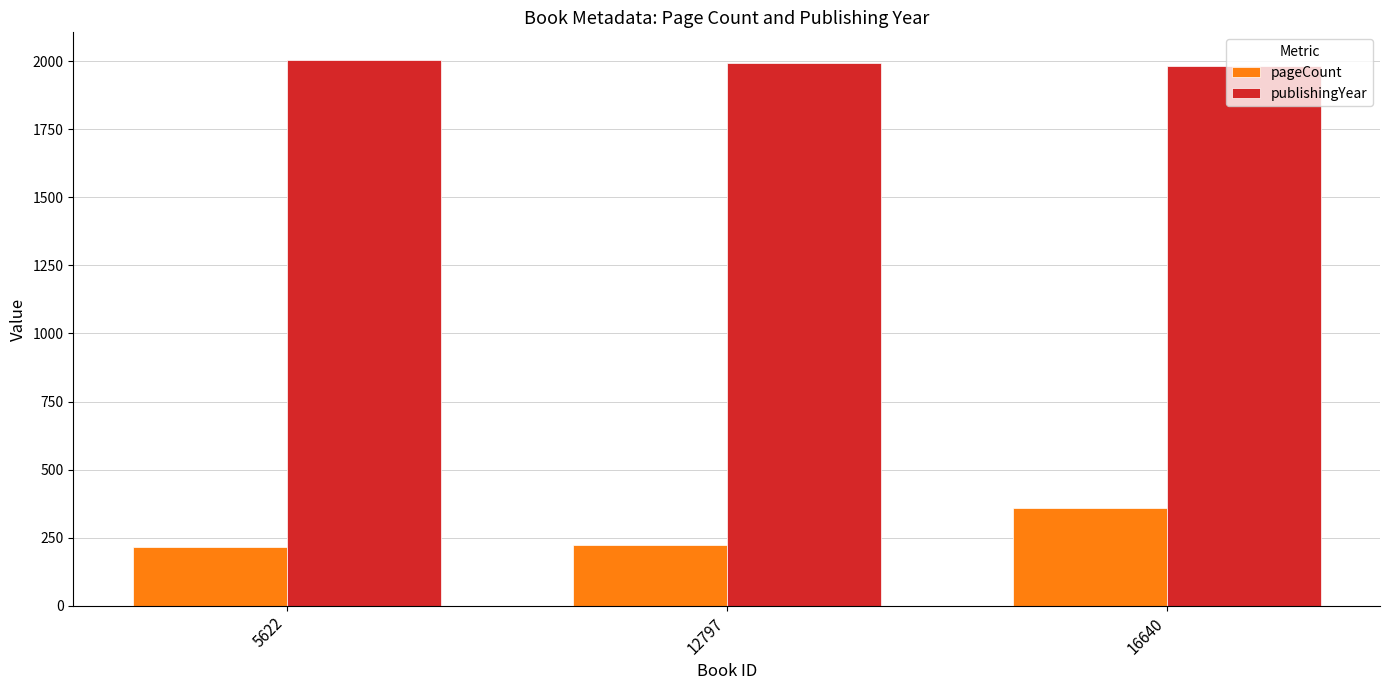

Between 12797 and 16640, which series saw the biggest shift?

pageCount